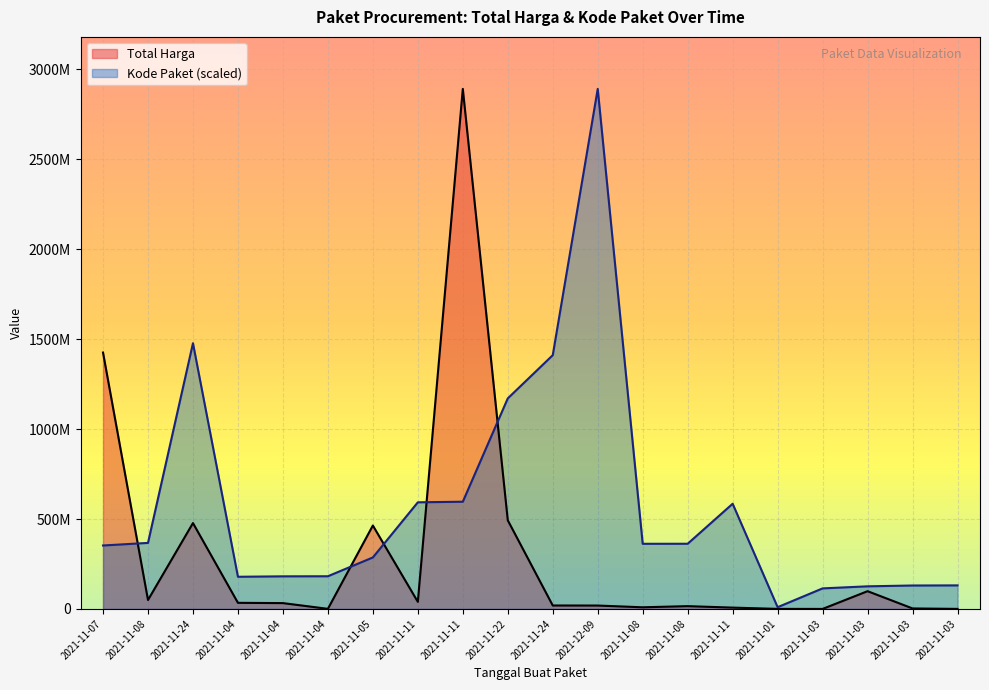

List the series in order of their peak value, lowest first.

Total Harga, Kode Paket